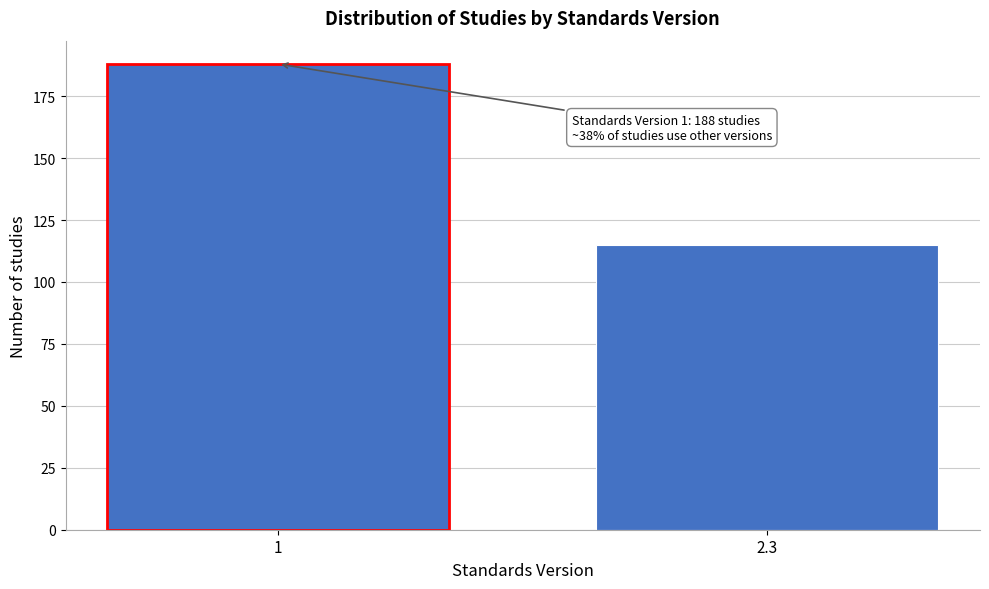

Reading right to left, transcribe all the data shown in this chart.

115	188